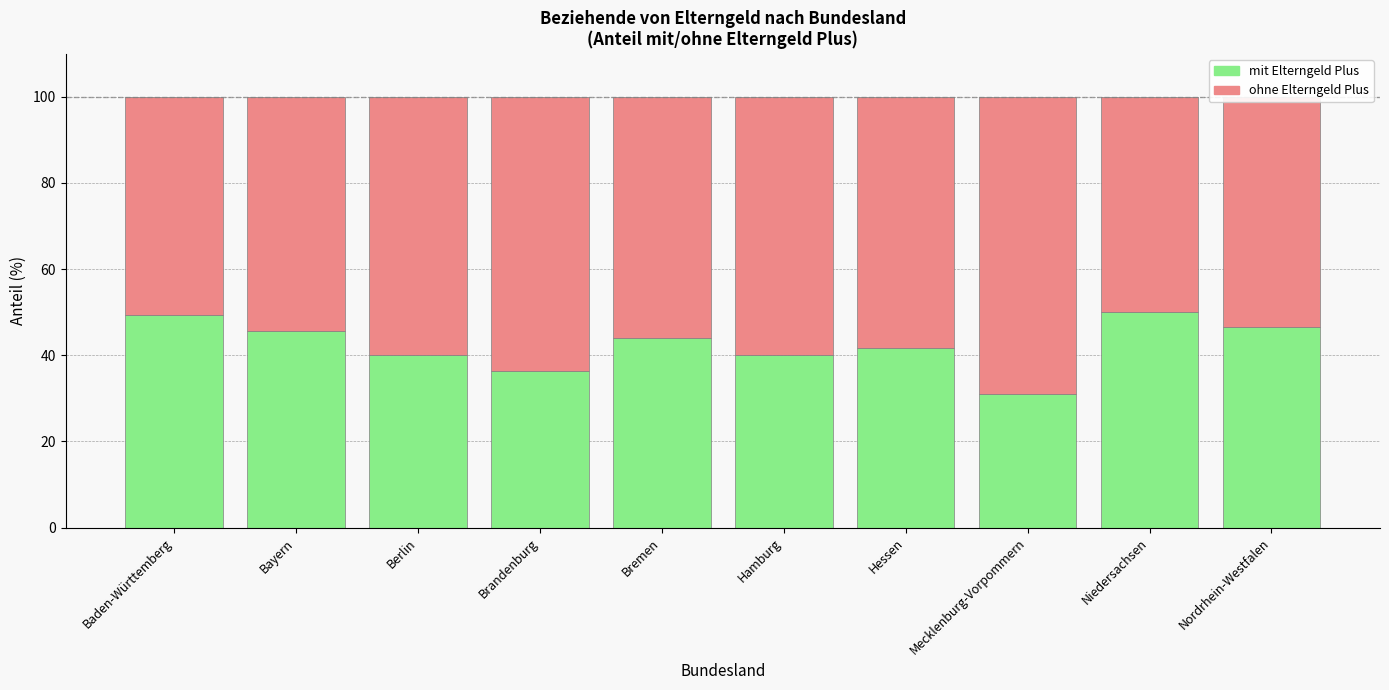

What is the maximum value for mit Elterngeld Plus?

50.1